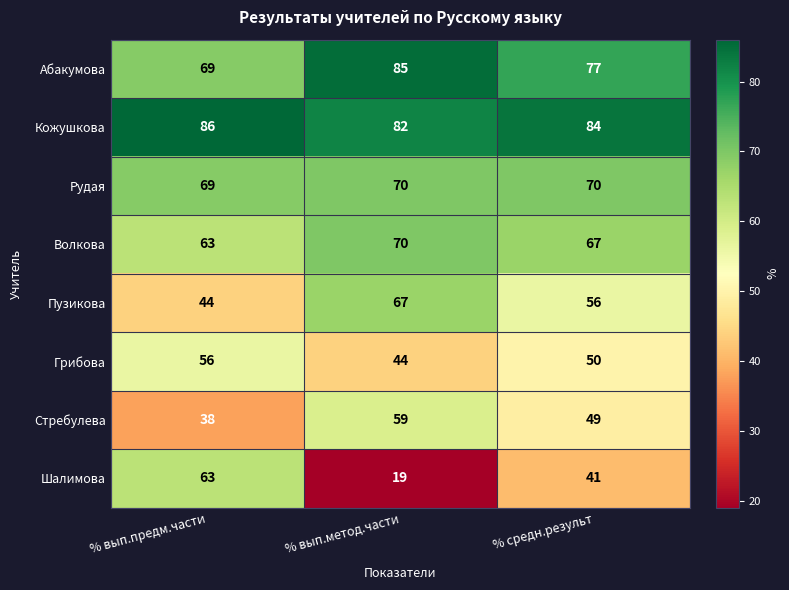

What is the average value of the Волкова series?

67